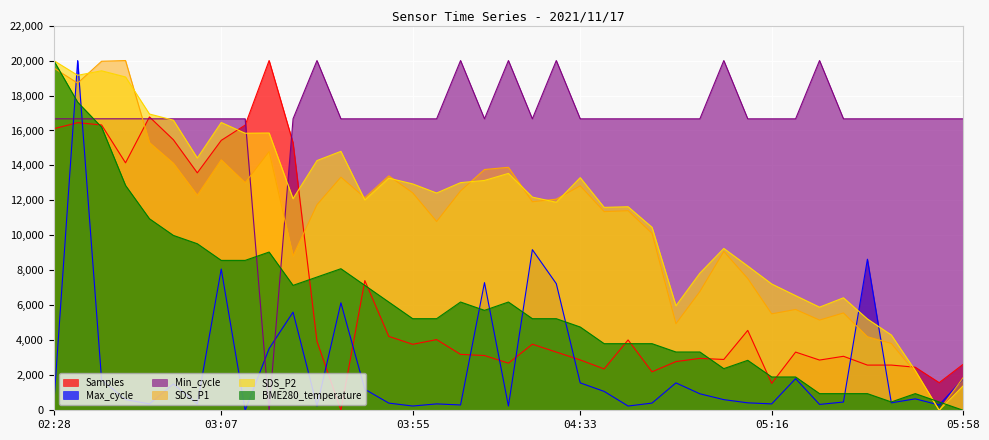

Which category has the lowest value across all series?

03:39